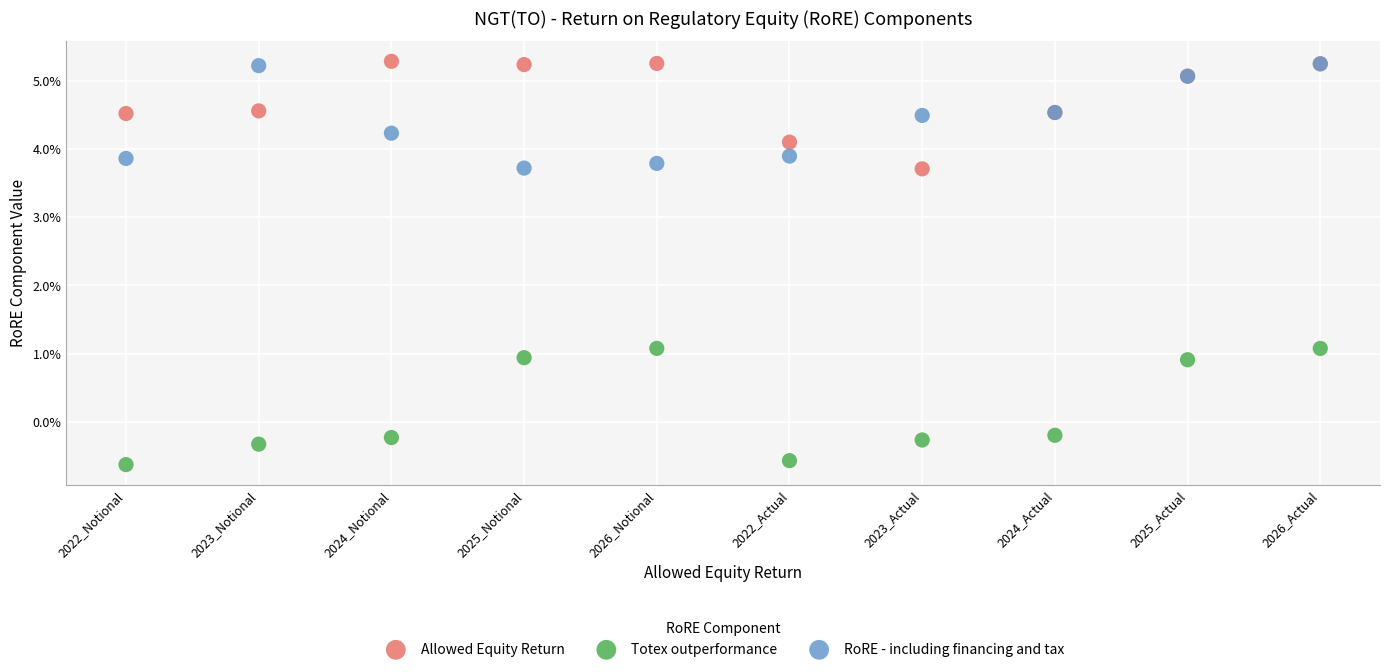

What are all the series names shown in the legend?

Allowed Equity Return, Totex outperformance, RoRE - including financing and tax